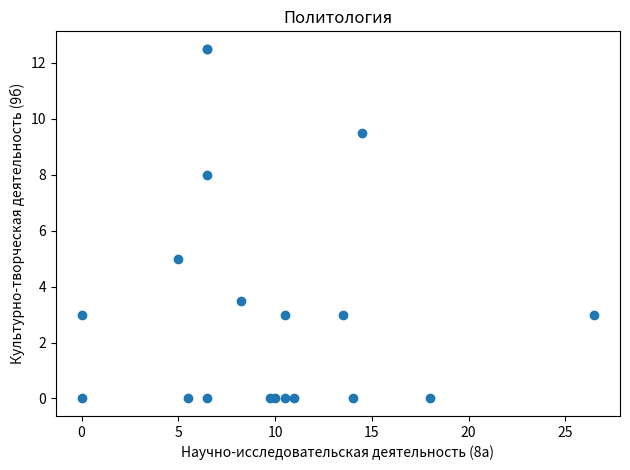

What Y value in the scatter plot is closest to 6?

5.0